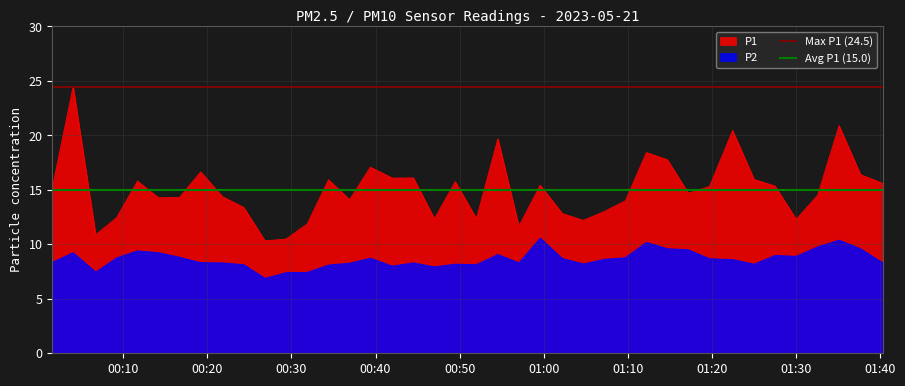

Does the chart have visible grid lines?

Yes